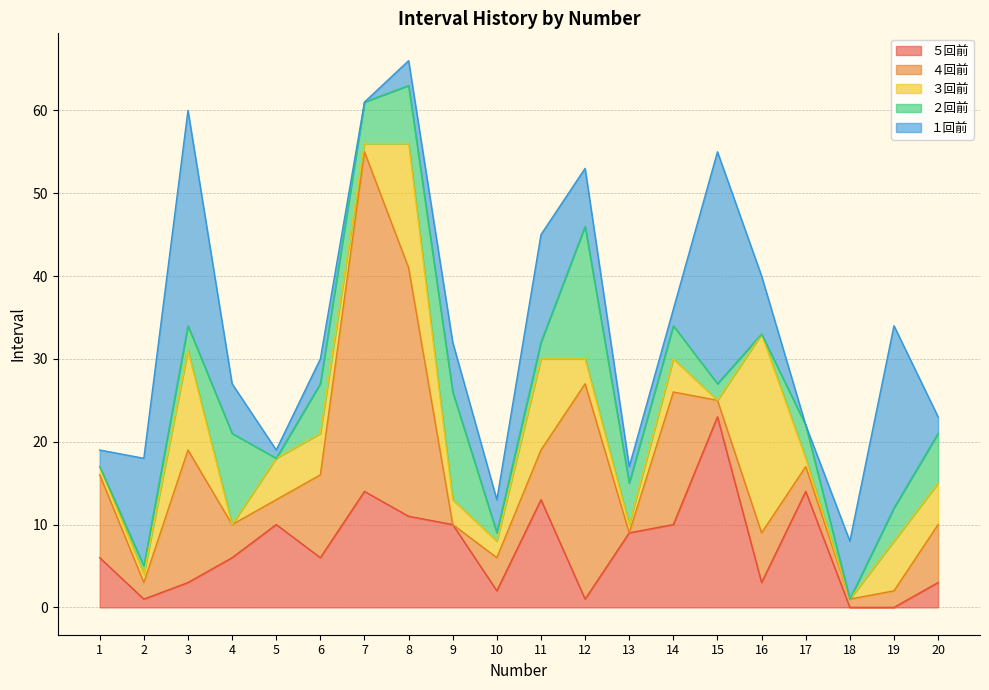

How many lines are shown in the chart?

5